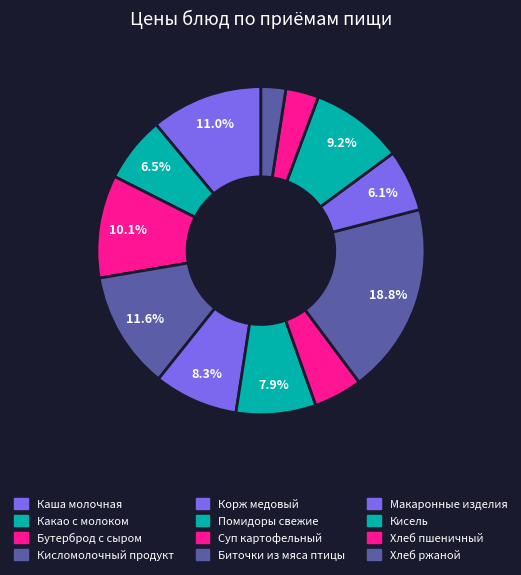

How many segments does this pie chart have?

12